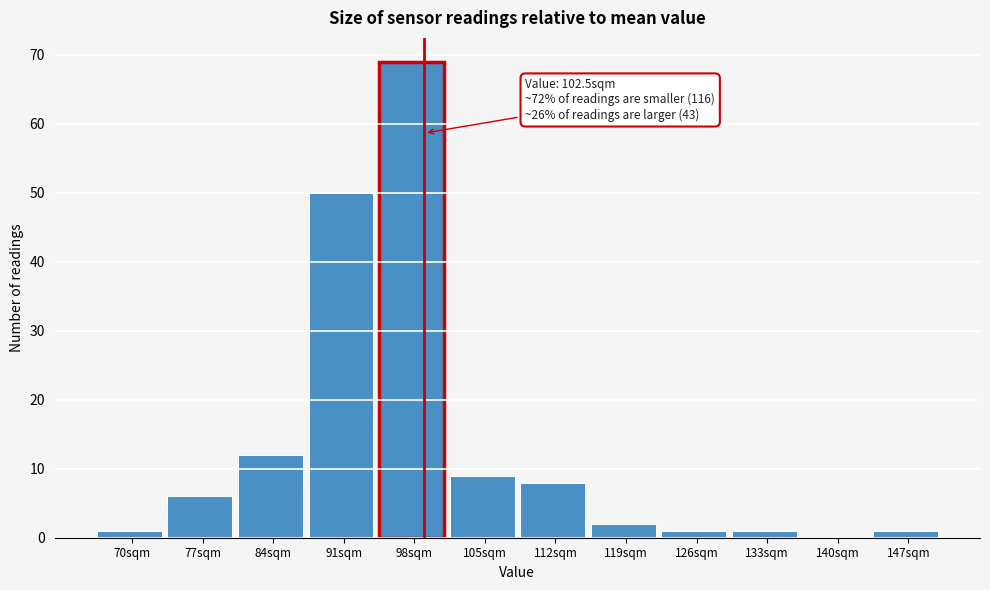

Which has a higher value, 77sqm or 112sqm?

112sqm